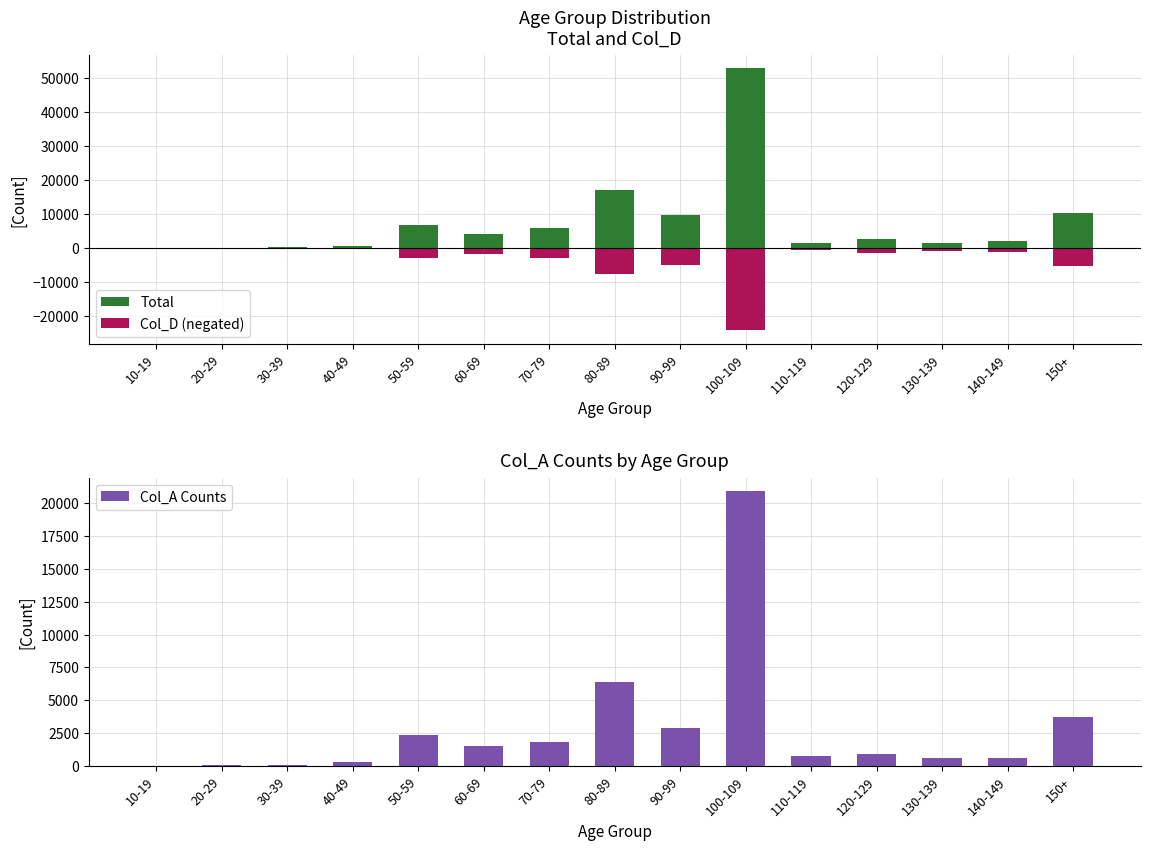

Count the number of data series in this chart.

3